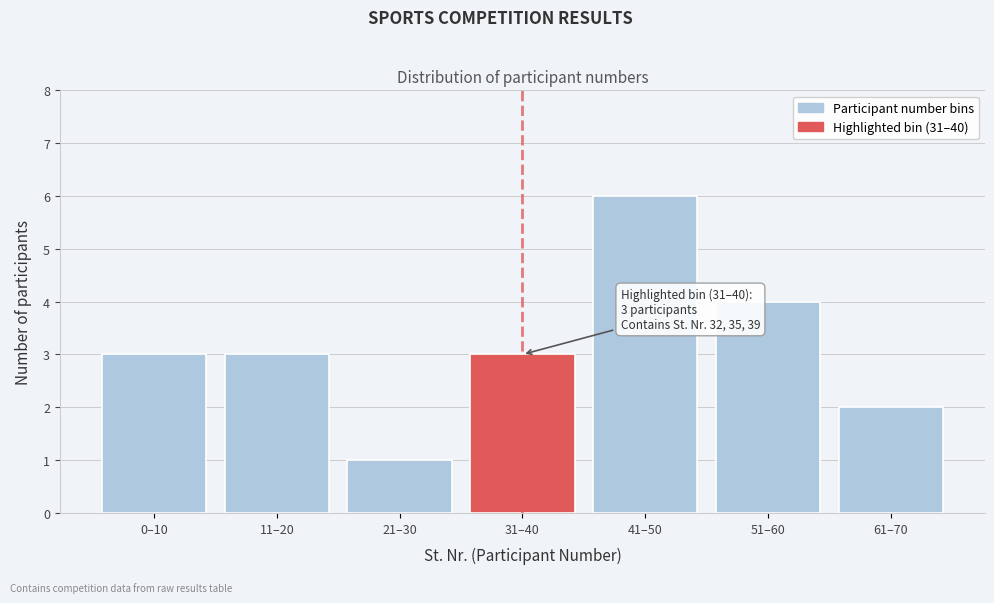

Reading left to right, what are all the values shown in this chart?

0–10=3	11–20=3	21–30=1	31–40=3	41–50=6	51–60=4	61–70=2